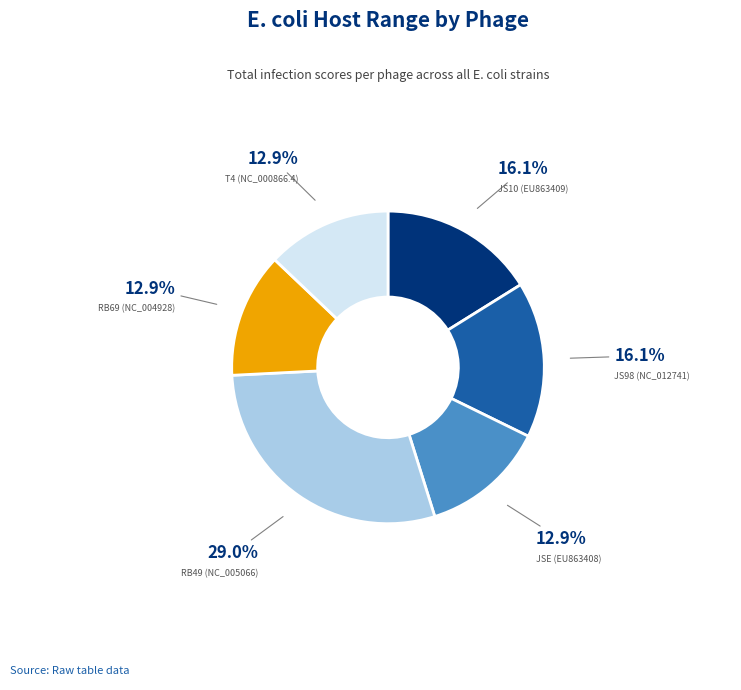

Which slice is the largest?

RB49 (NC_005066)